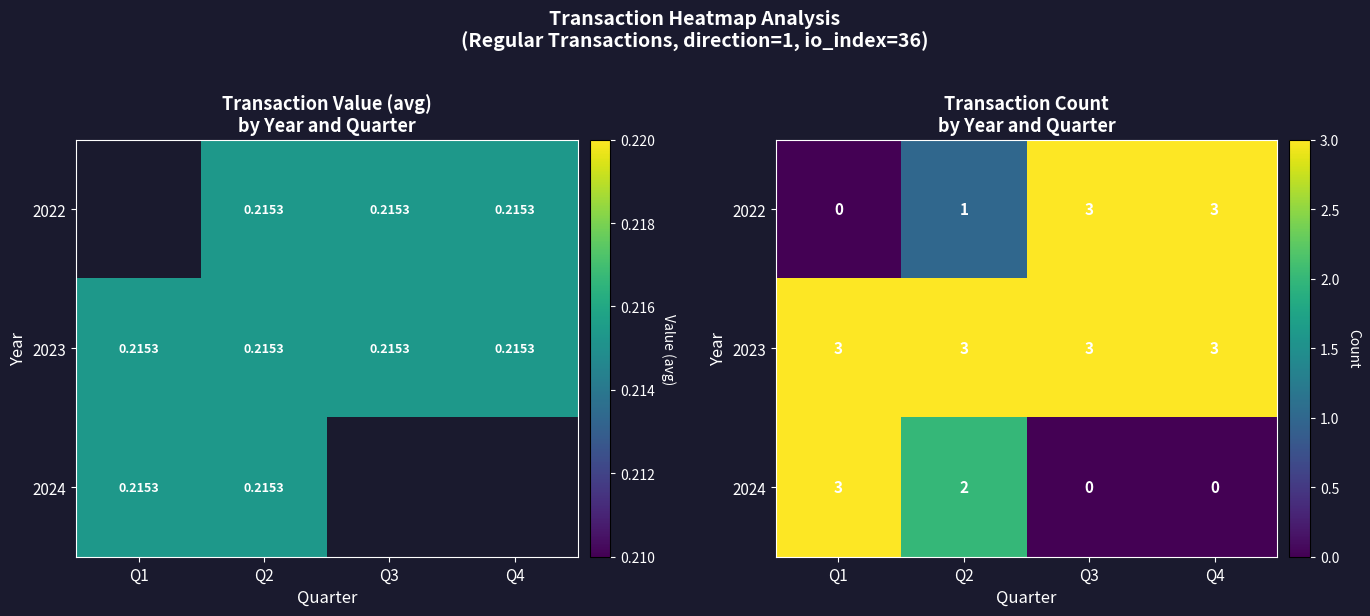

At which label does 2024 first exceed 2?

Q1